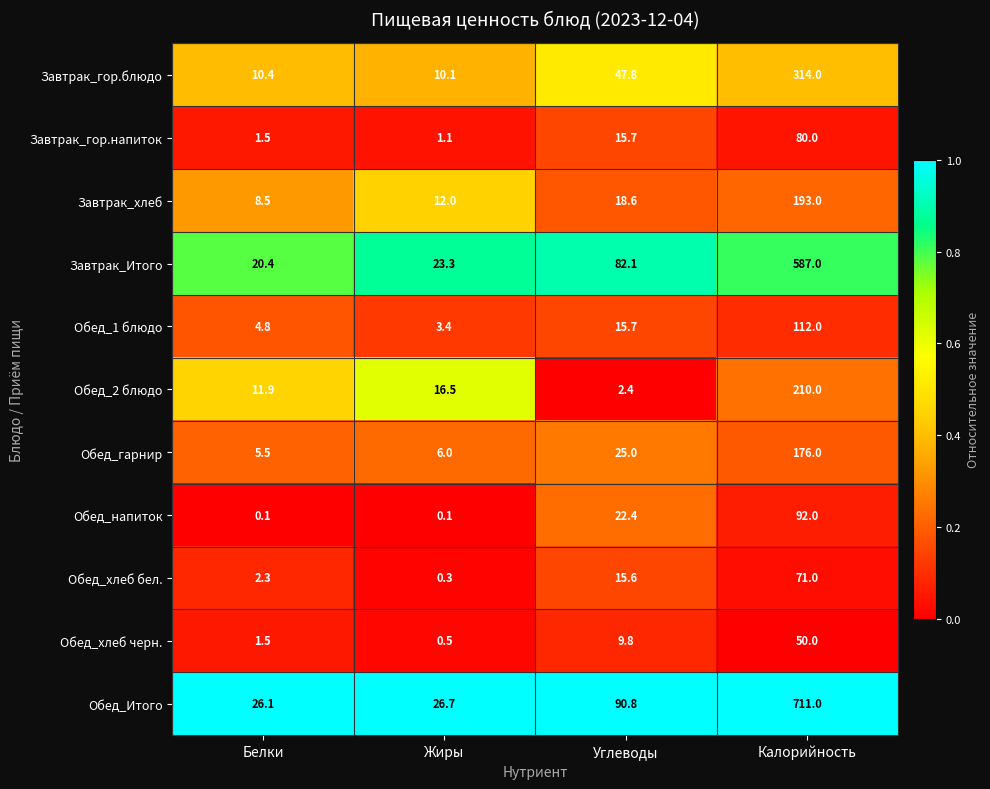

Which series changed the most between Жиры and Калорийность?

Обед_Итого